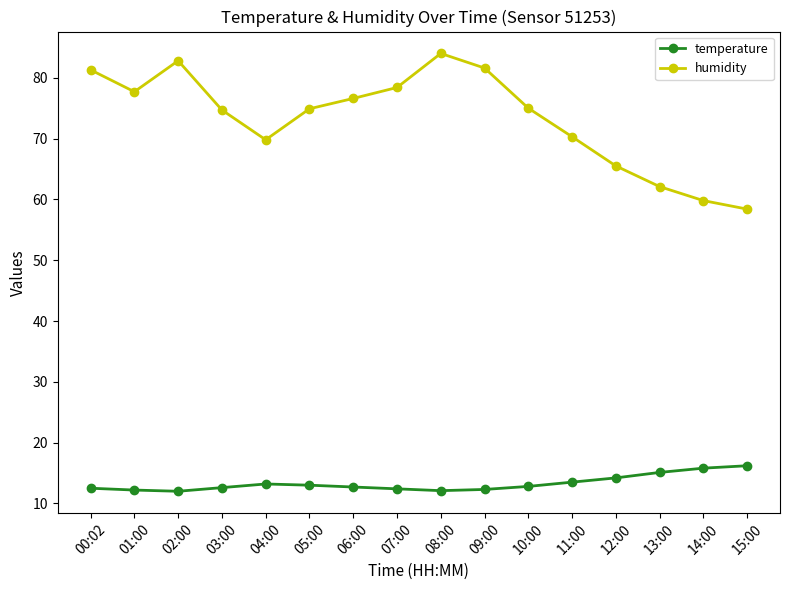

What is the sum of the humidity values at 02:00 and 10:00?

157.8